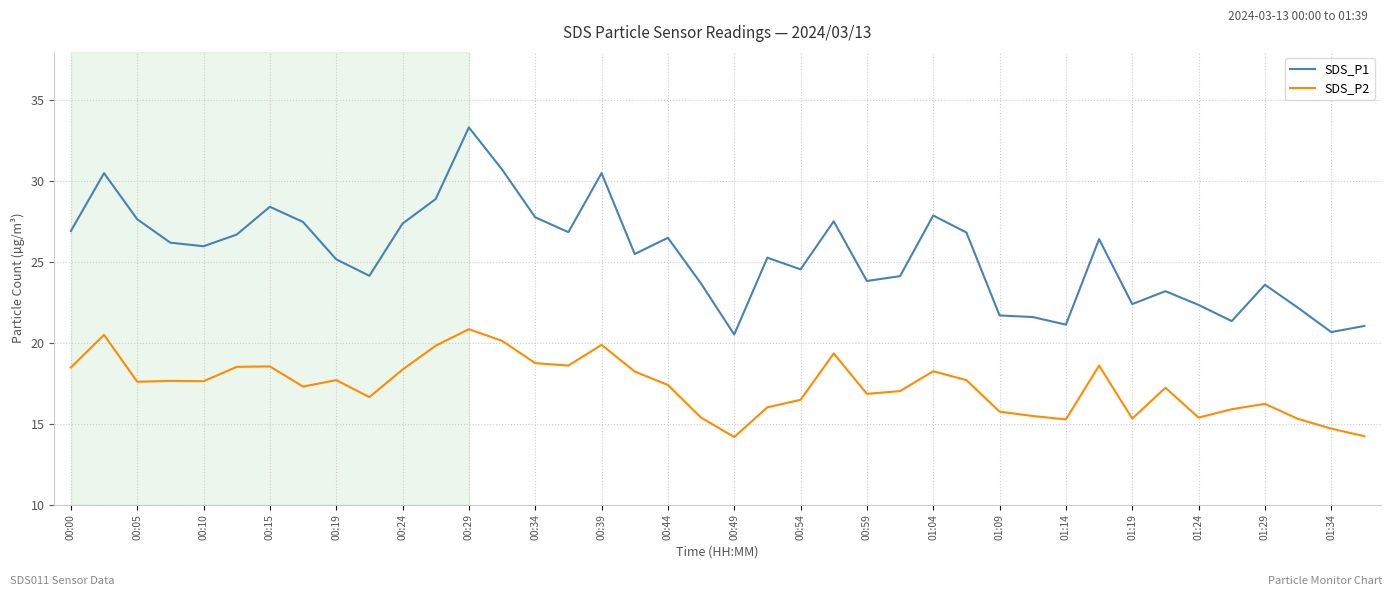

What is the minimum value shown in the chart?

14.2